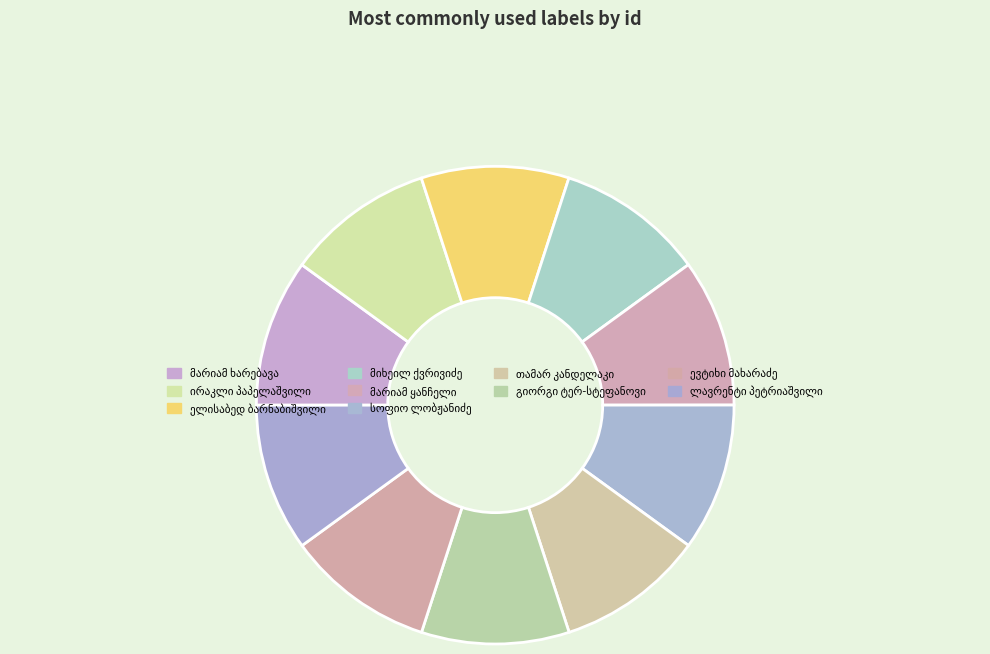

How many segments does this pie chart have?

10